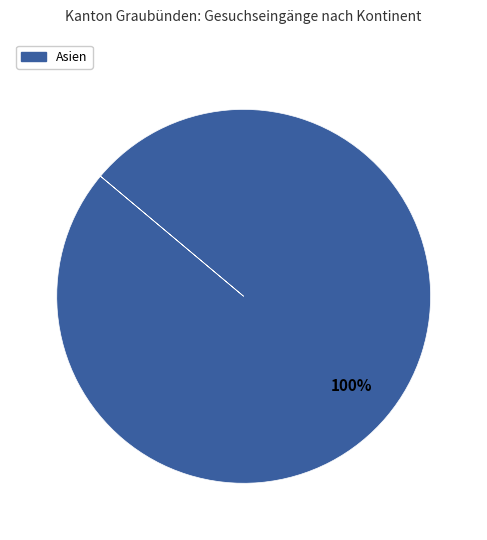

Does any single category account for the majority?

Yes